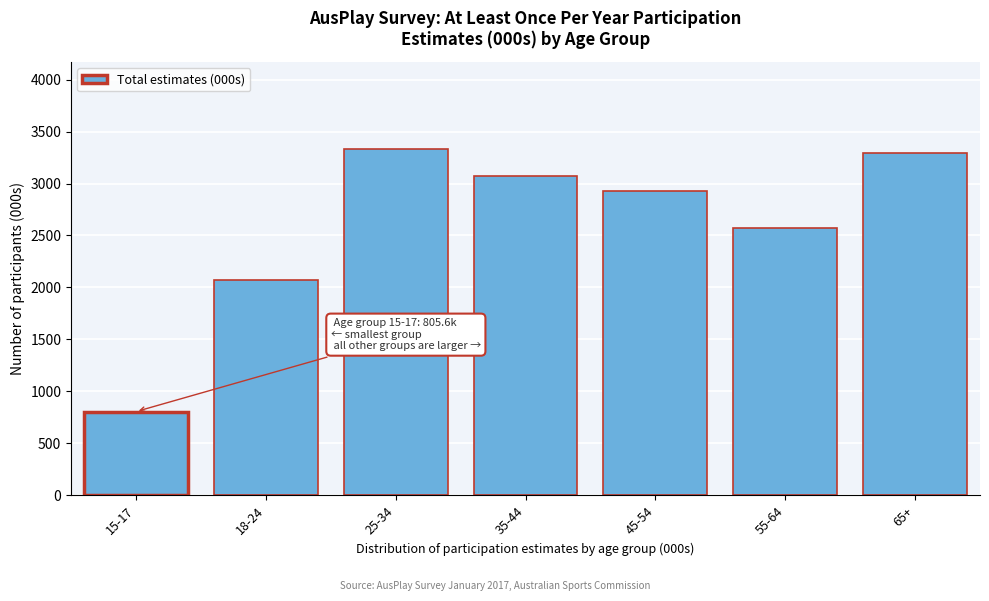

Reading left to right, transcribe all the data shown in this chart.

805.6	2072.6	3335.0	3069.0	2923.5	2568.0	3298.4